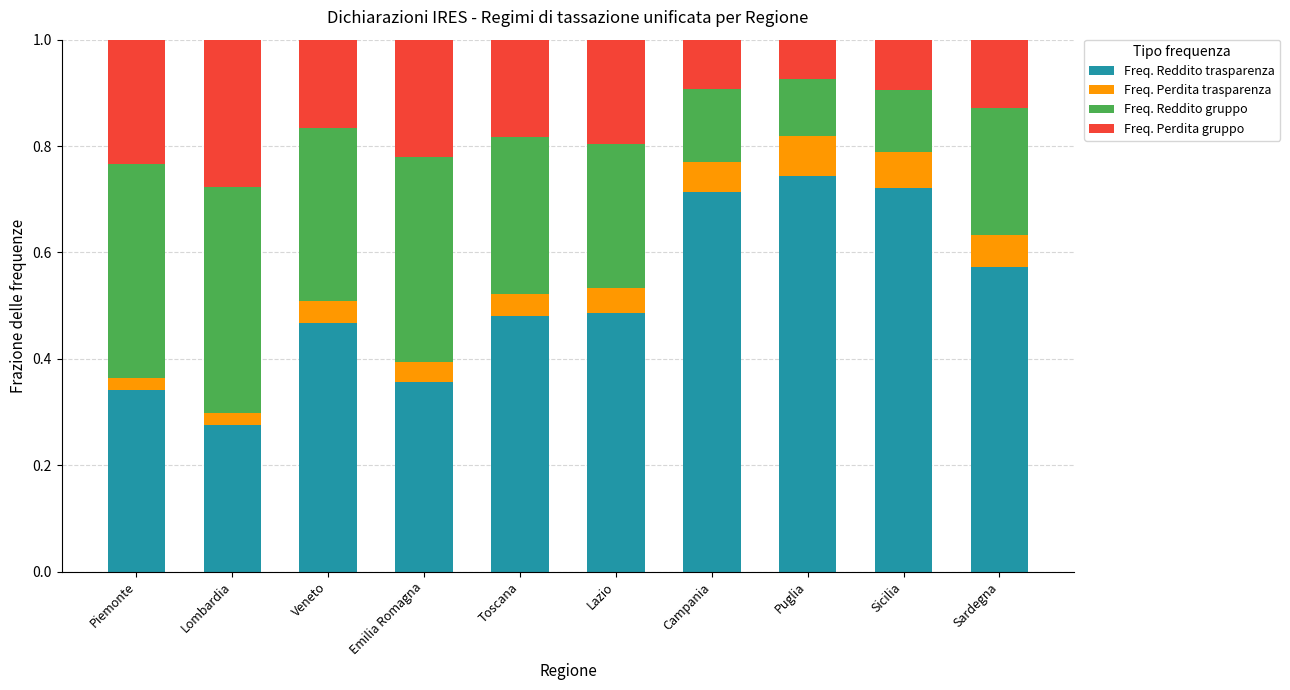

What is the sum of all Freq. Reddito trasparenza values?

5.2